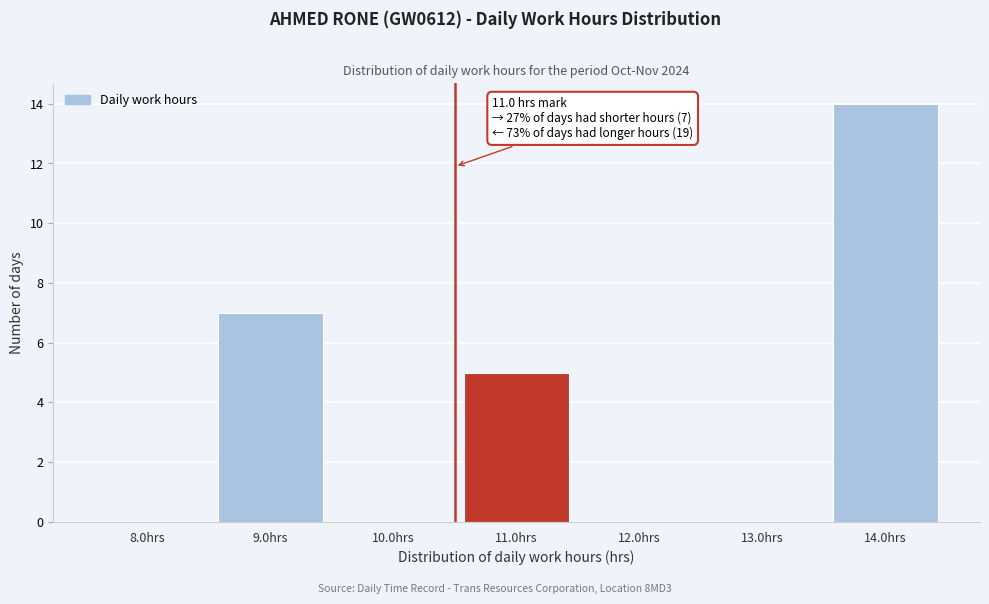

Reading left to right, what are all the values shown in this chart?

8.0hrs=0	9.0hrs=7	10.0hrs=0	11.0hrs=5	12.0hrs=0	13.0hrs=0	14.0hrs=14